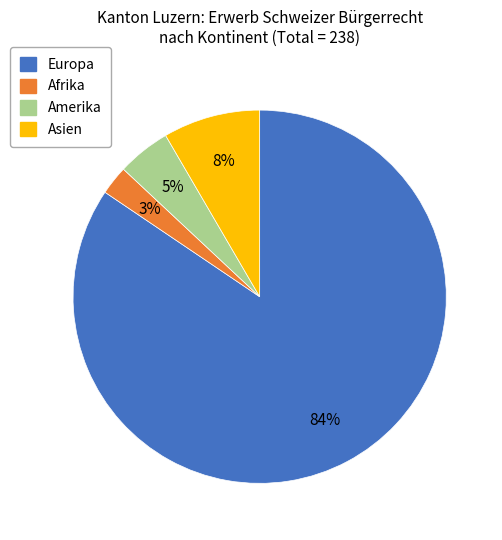

How many slices are in this pie chart?

4